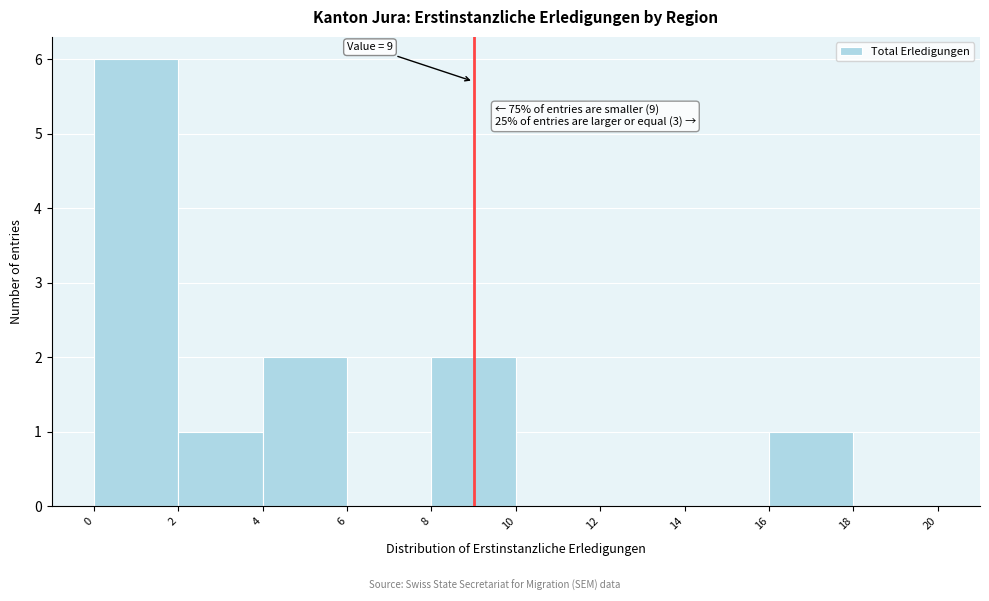

Which range on the x-axis has the tallest bar?

0 to 2